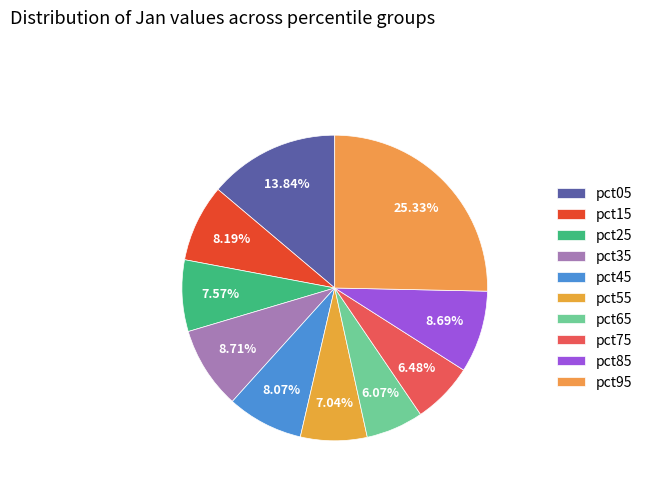

How many segments does this pie chart have?

10